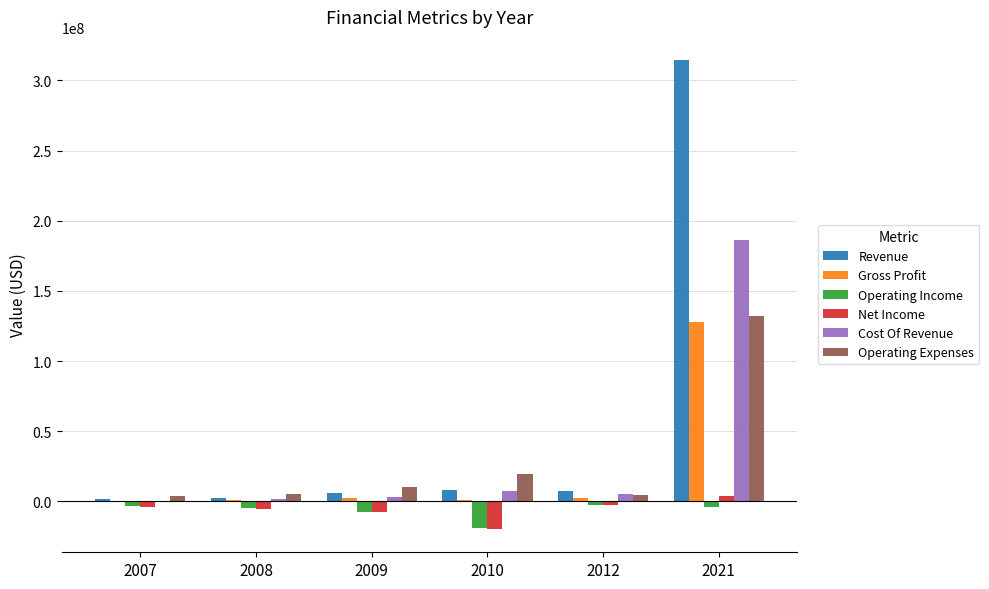

True or false: Operating Expenses has a value of 4155197 at 2007.

True